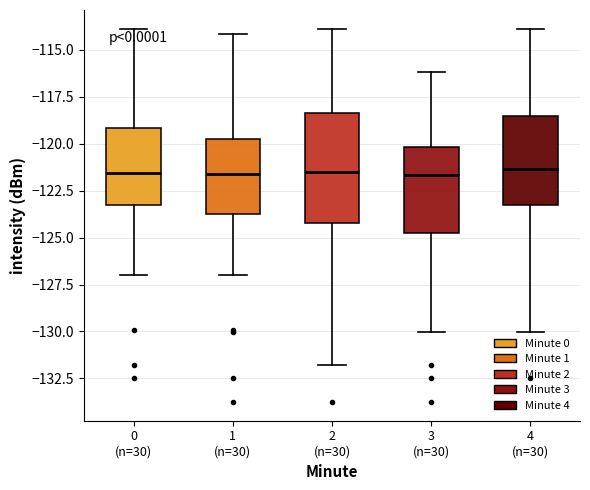

Reading left to right, read every box against the y-axis: the position of its median line, the range the box covers, and the ends of its whiskers. The values are not printed on the chart, so give them approximately, as read against the axis.

0 (n=30): median -121.5, box -123.5 to -119.0, whiskers -127.0 to -114.0
1 (n=30): median -121.5, box -123.5 to -120.0, whiskers -127.0 to -114.0
2 (n=30): median -121.5, box -124.0 to -118.5, whiskers -132.0 to -114.0
3 (n=30): median -121.5, box -124.5 to -120.0, whiskers -130.0 to -116.0
4 (n=30): median -121.5, box -123.5 to -118.5, whiskers -130.0 to -114.0